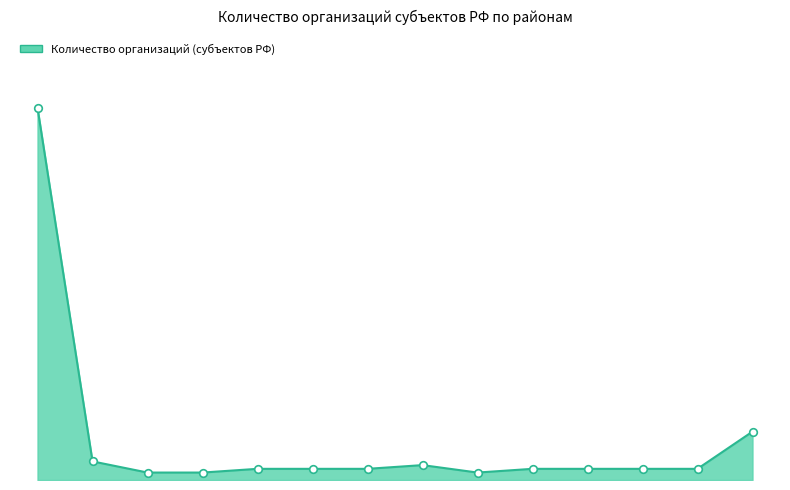

Does the chart have visible grid lines?

No